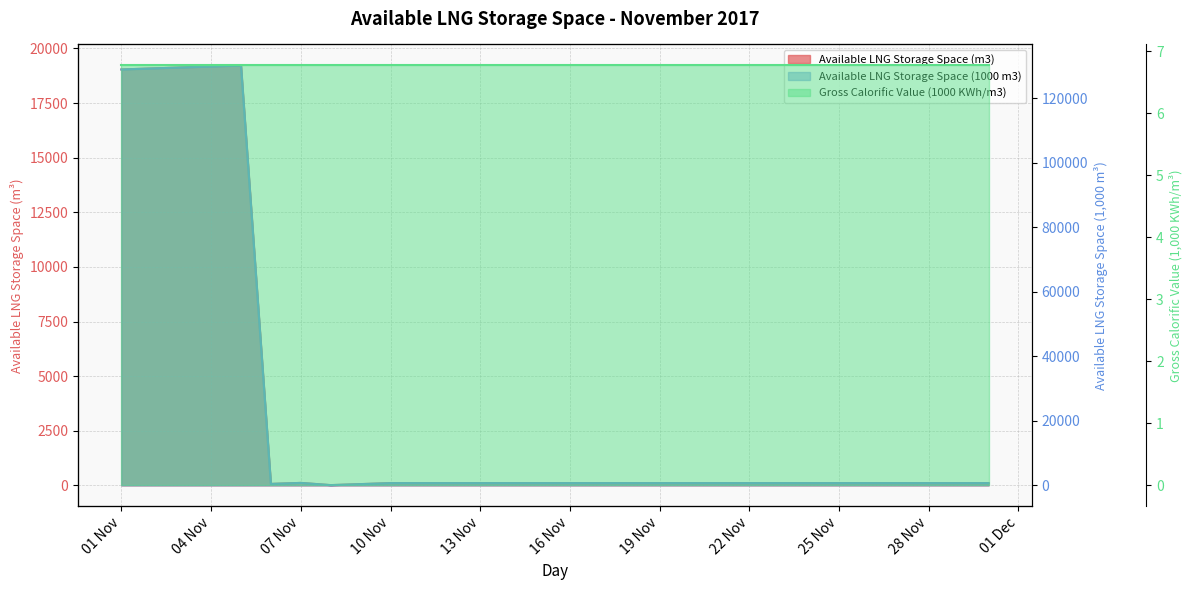

The value of Available LNG Storage Space (m3) at 19 Nov is 33. True or false?

False